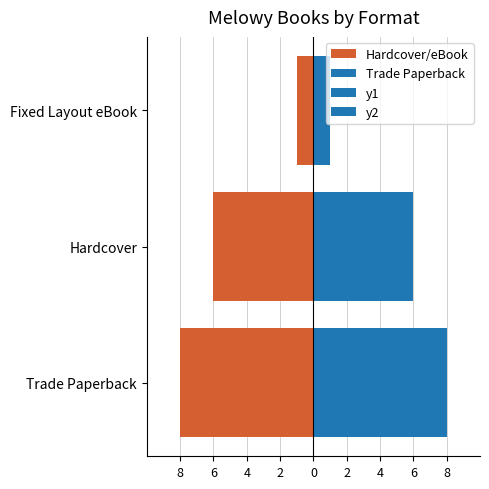

Reading left to right, transcribe all the data shown in this chart.

Hardcover/eBook: -8	-6	-1
Trade Paperback: 8	6	1